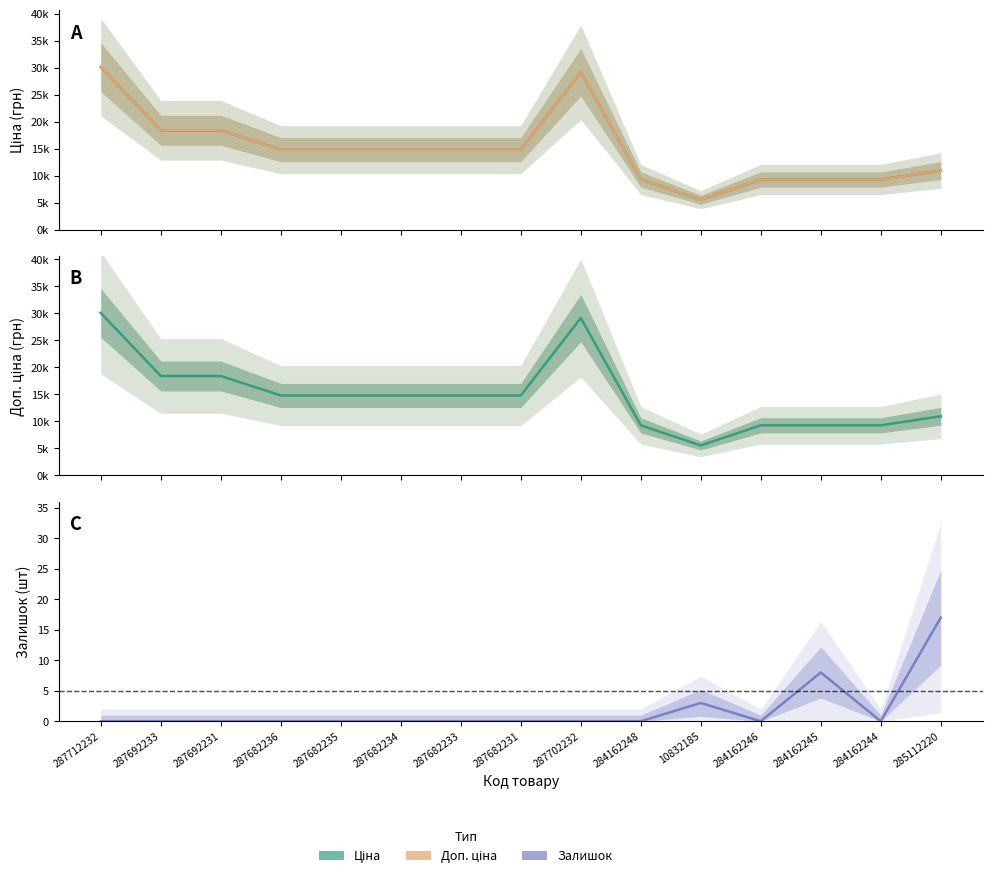

Which series has the widest spread of values?

Ціна